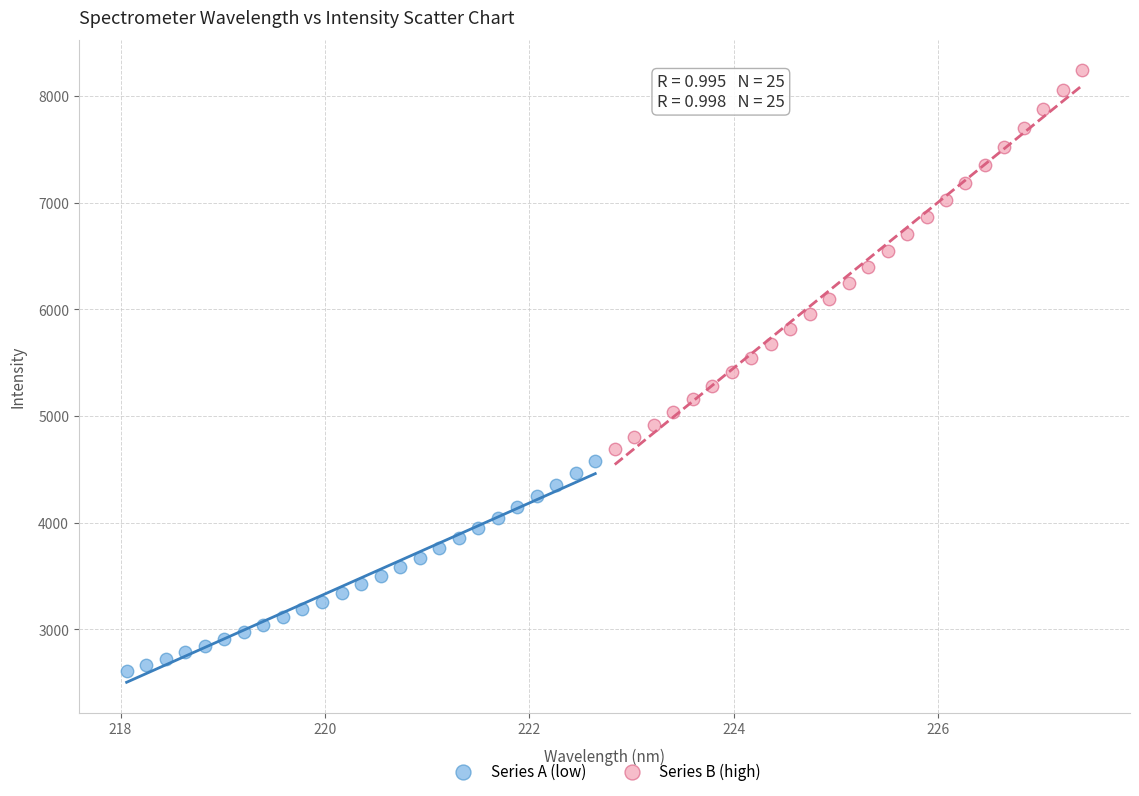

What are all the series names shown in the legend?

Series A (low), Series B (high)